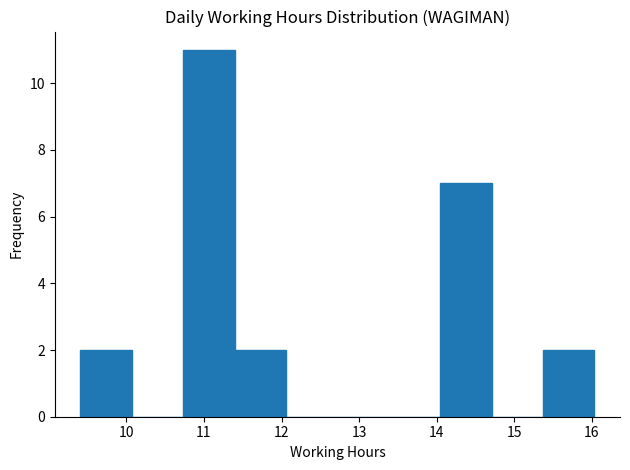

Reading left to right, transcribe this chart: for each bar, give the range it covers on the x-axis and its height. Neither the bar edges nor the heights are printed on the chart, so give them approximately, as read against the axes.

9.4 to 10.1: 2
10.1 to 10.7: 0
10.7 to 11.4: 11
11.4 to 12.1: 2
12.1 to 12.7: 0
12.7 to 13.4: 0
13.4 to 14.0: 0
14.0 to 14.7: 7
14.7 to 15.4: 0
15.4 to 16.0: 2